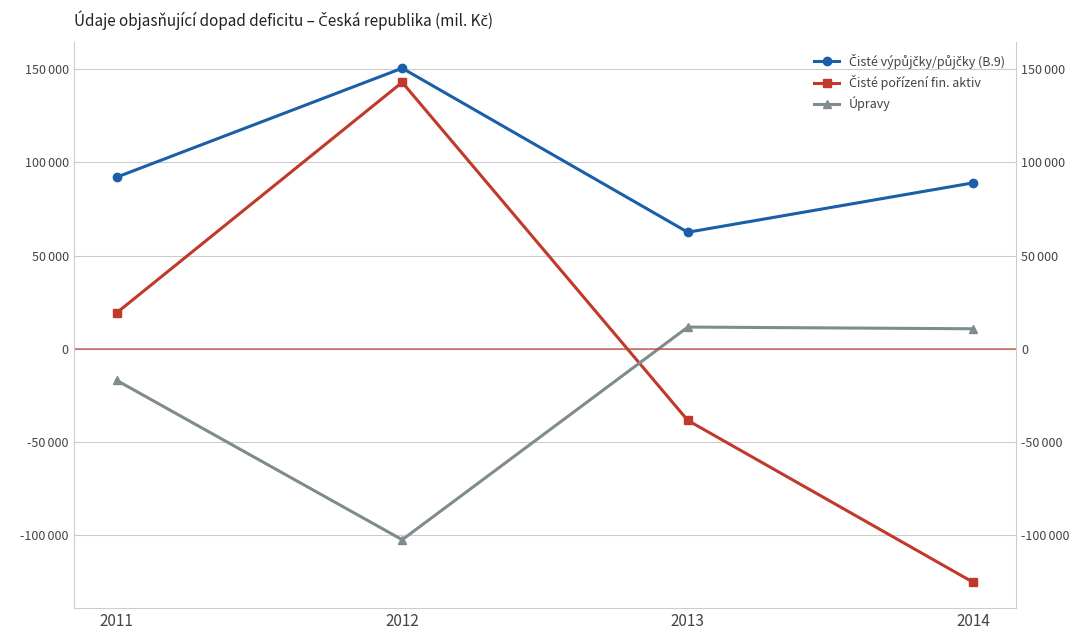

At which label is Čisté pořízení fin. aktiv closest to 8763?

2011